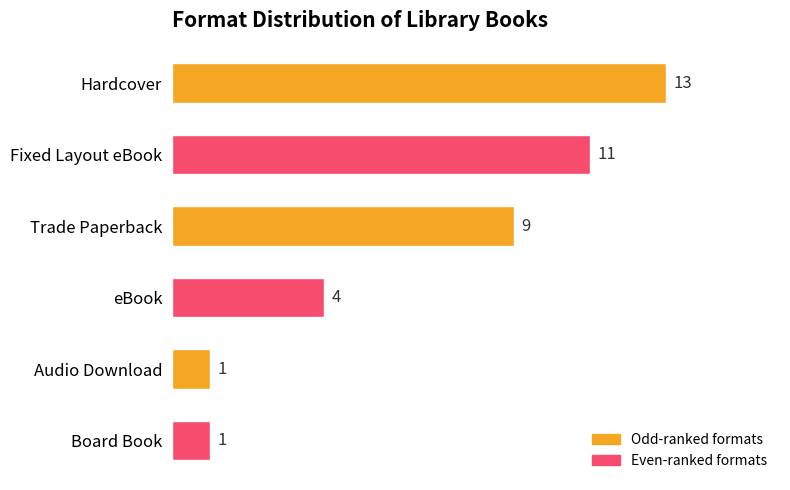

What is the change in value from Trade Paperback to Audio Download?

-8